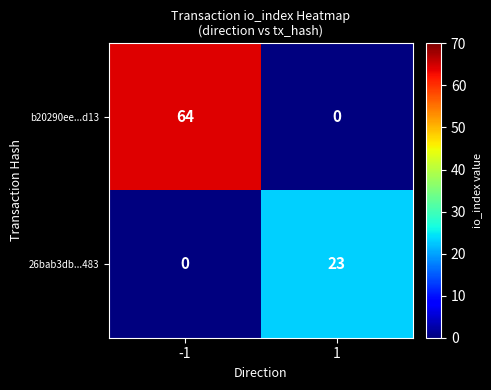

At 1, list the series in order from largest to smallest.

26bab3db...483, b20290ee...d13